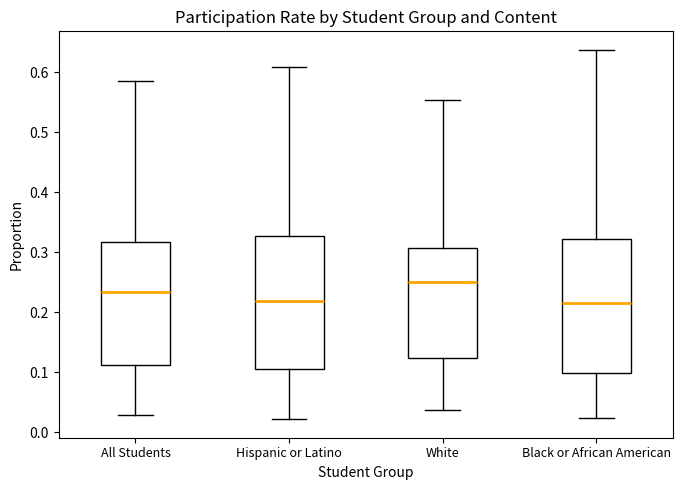

Where is the lower edge of the box for All Students on the y-axis? The values are not printed on the chart, so give them approximately, as read against the axis.

0.11